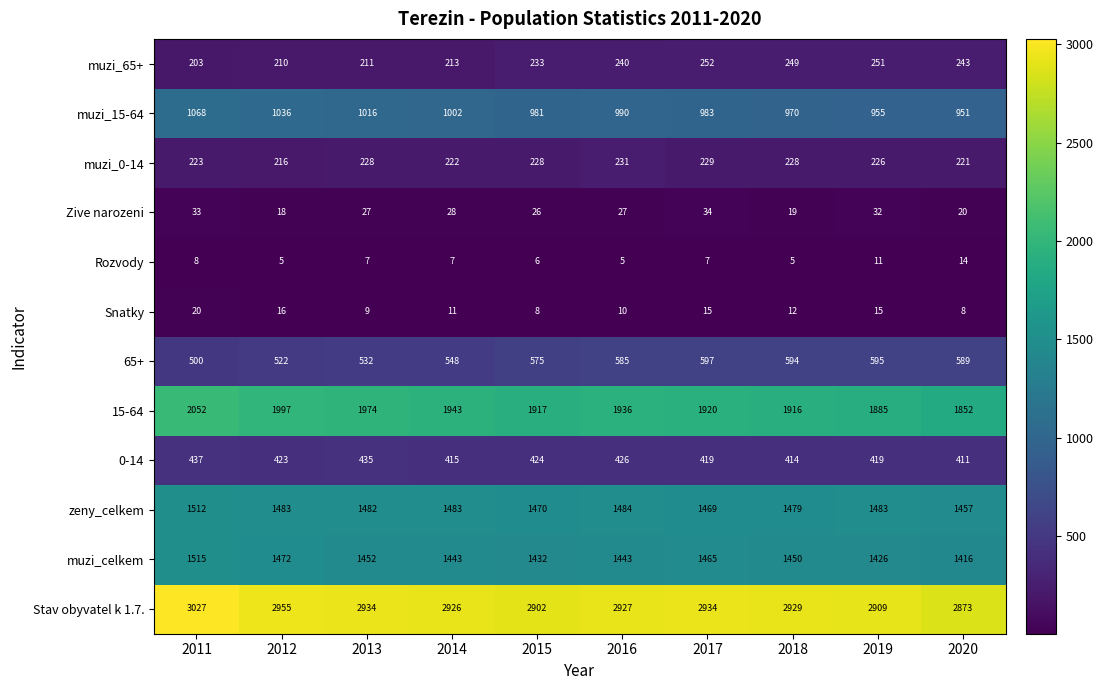

Which series has the largest total across all categories?

Stav obyvatel k 1.7.